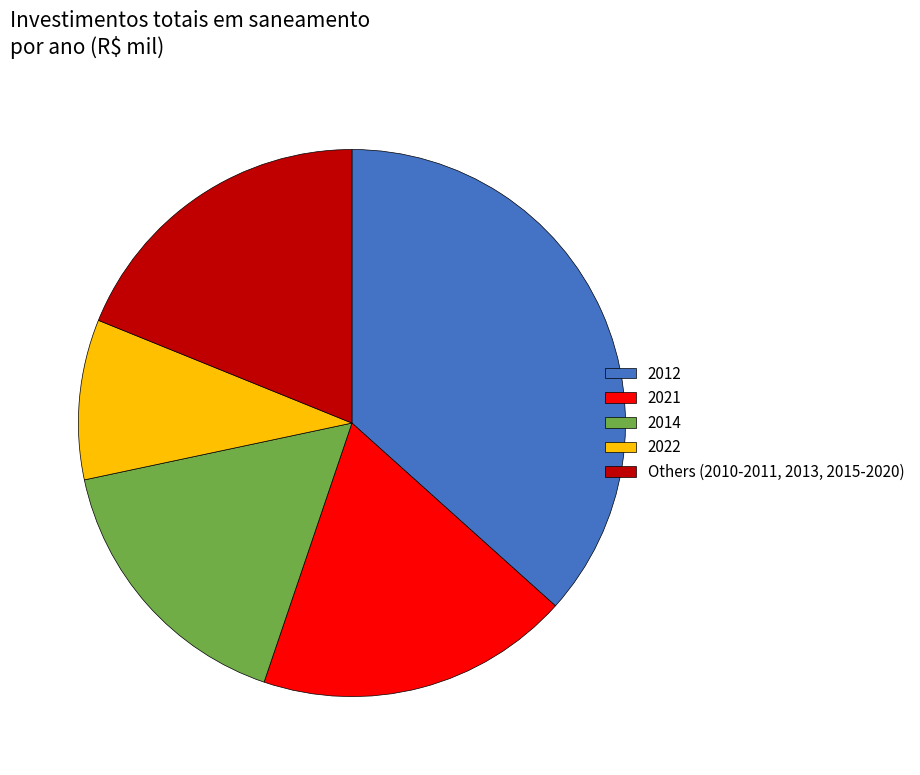

Combined, do 2022 and 2021 account for over 50%?

No